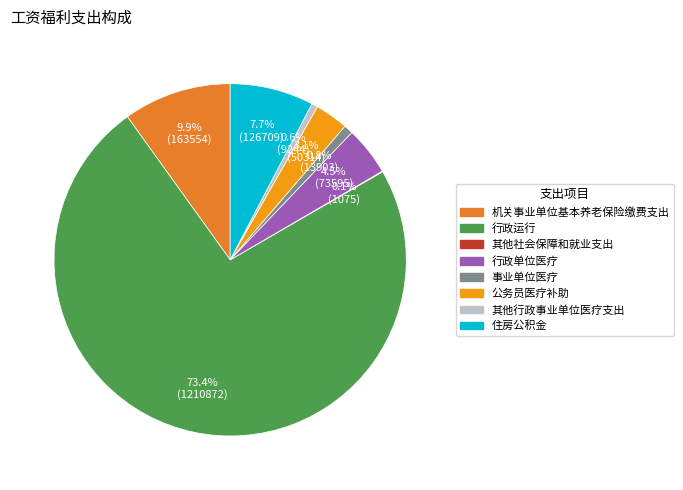

Which slice is the largest?

行政运行